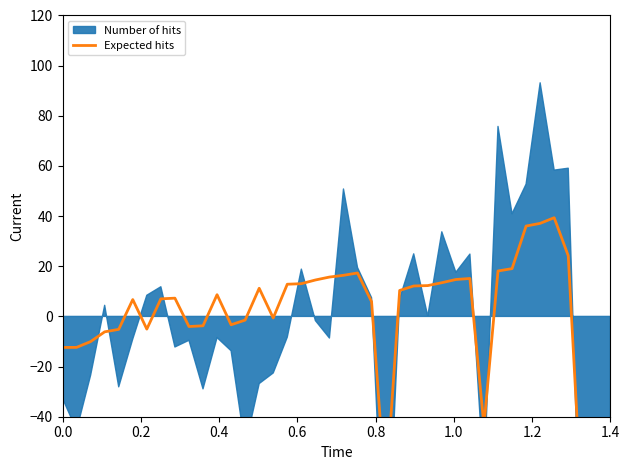

What is the label of the 8th point from the left?

1.4